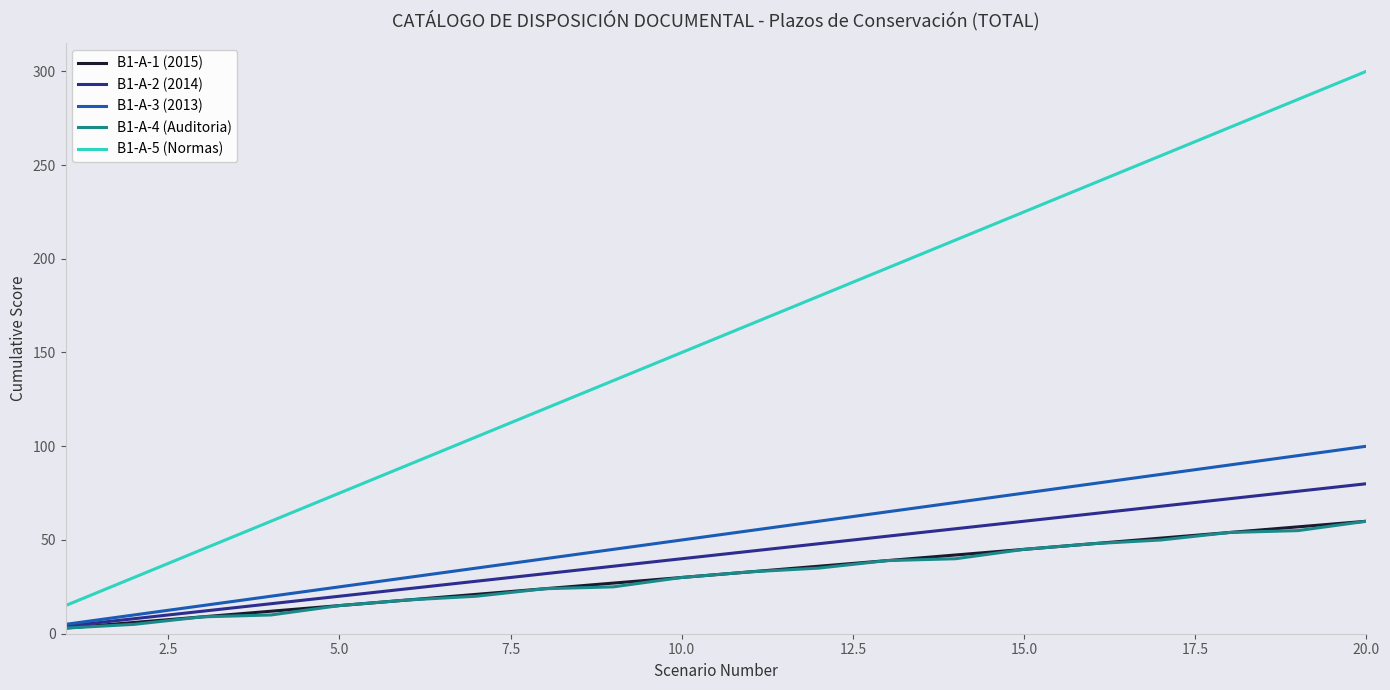

Which series has the largest range (max minus min)?

B1-A-5 (Normas)